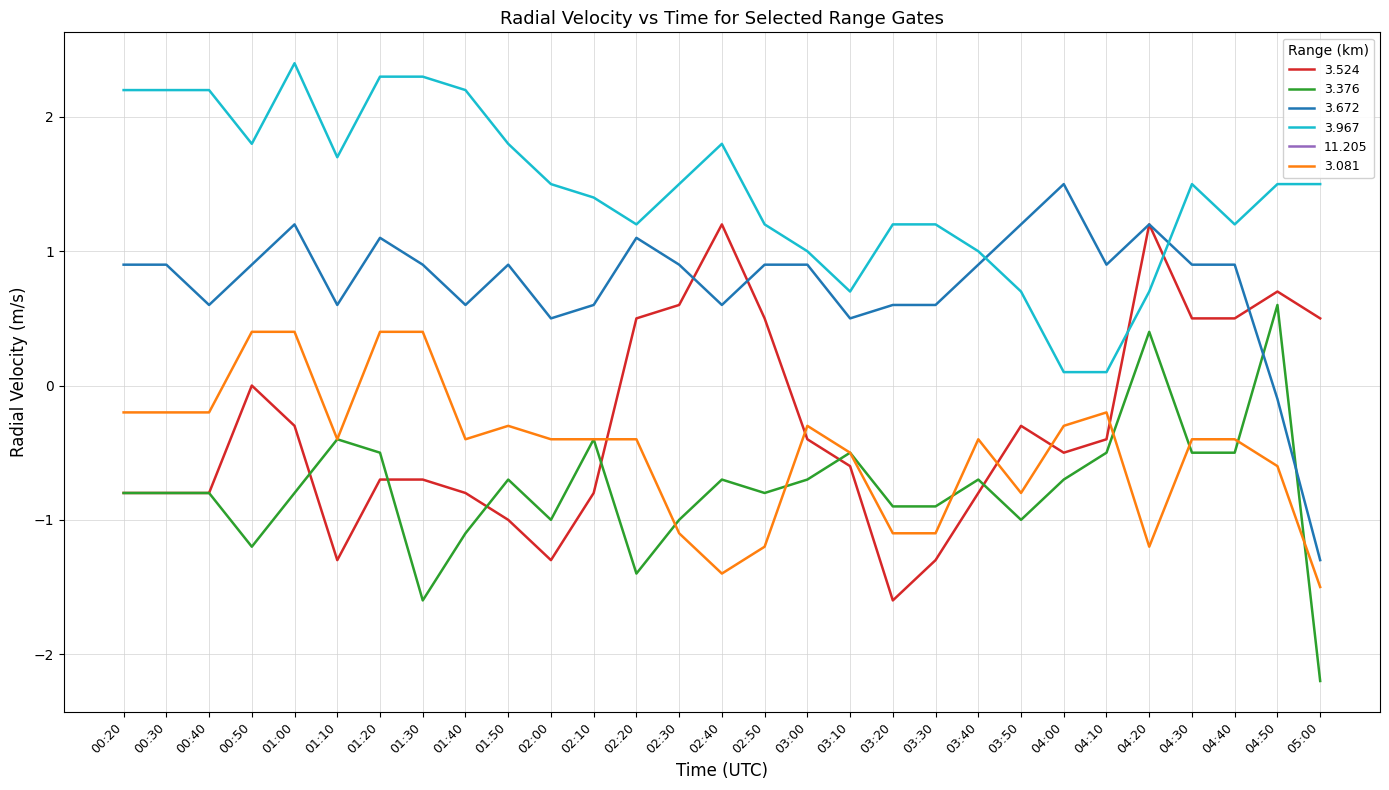

The value of 3.524 at 01:50 is -0.5. True or false?

False